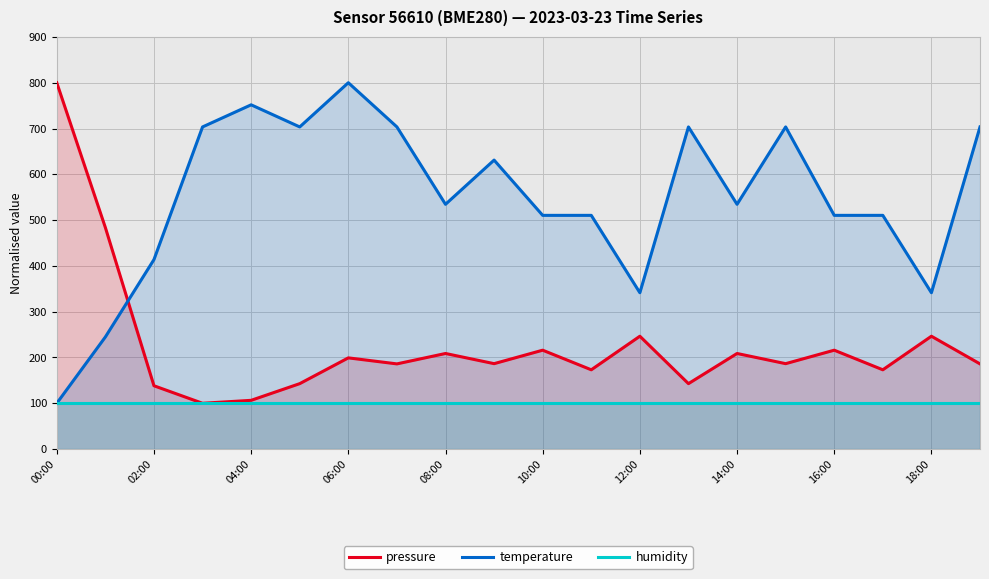

Rank the series by their average value, from highest to lowest.

temperature, pressure, humidity